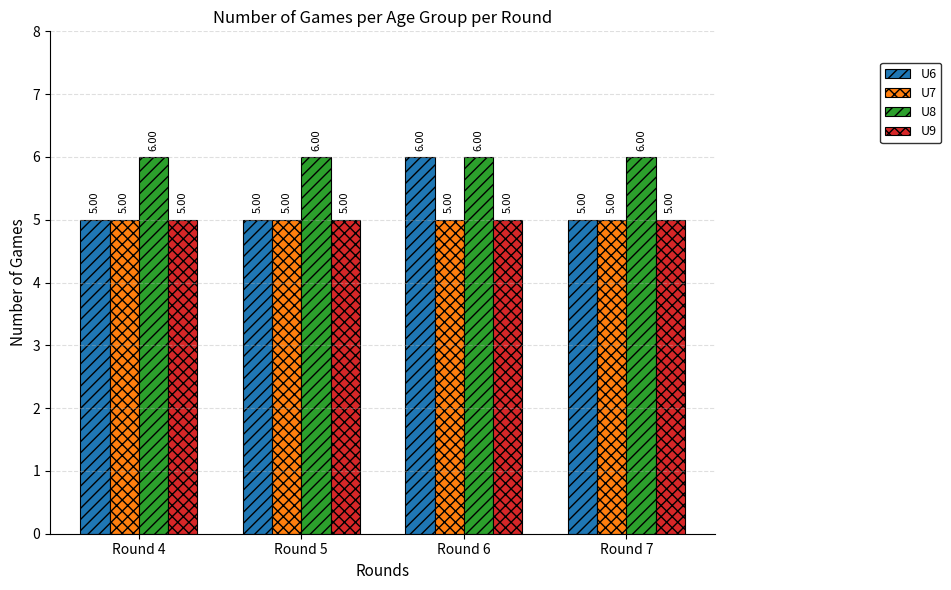

Between Round 4 and Round 6, which series saw the biggest shift?

U6